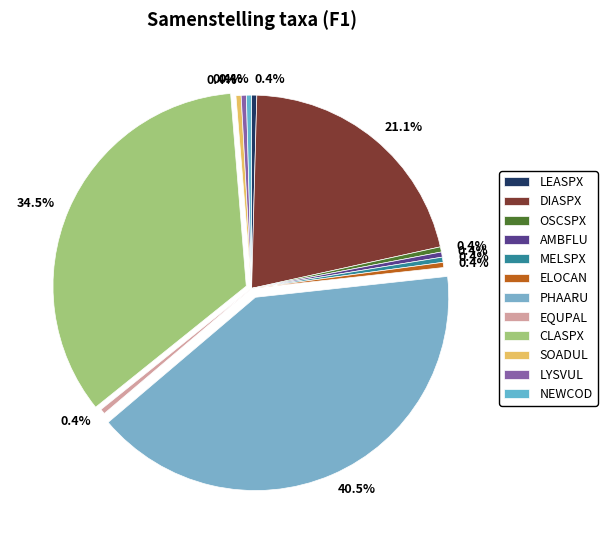

Which slice is the largest?

PHAARU